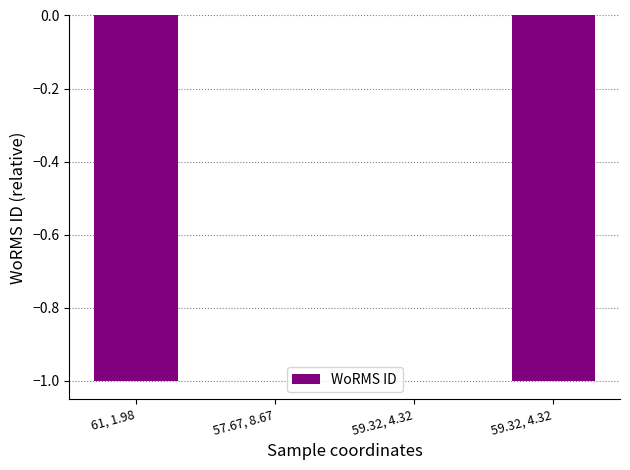

What is the label of the 1st bar from the left?

61, 1.98